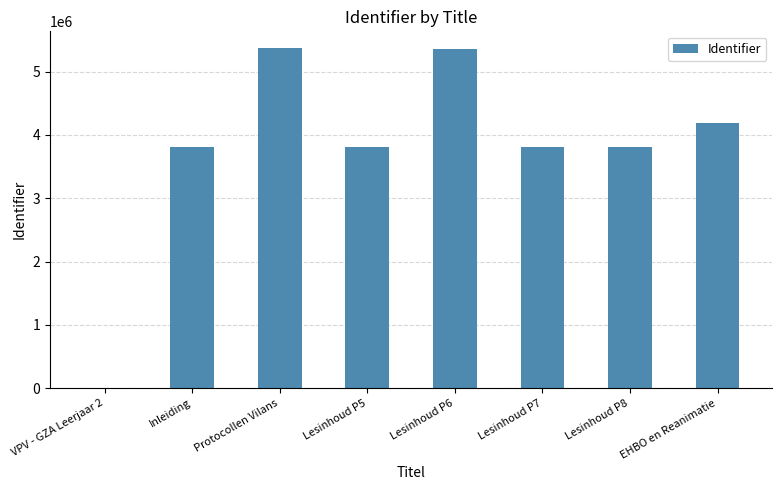

Where is the data nearest to the value 2683352?

Inleiding